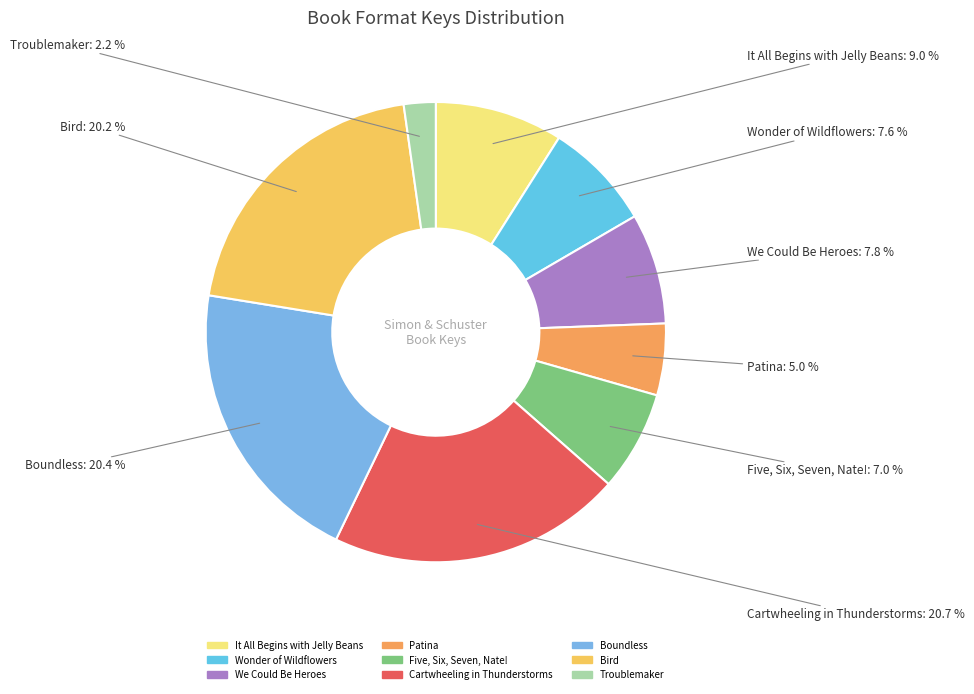

Which category has the smallest portion of the pie?

Troublemaker